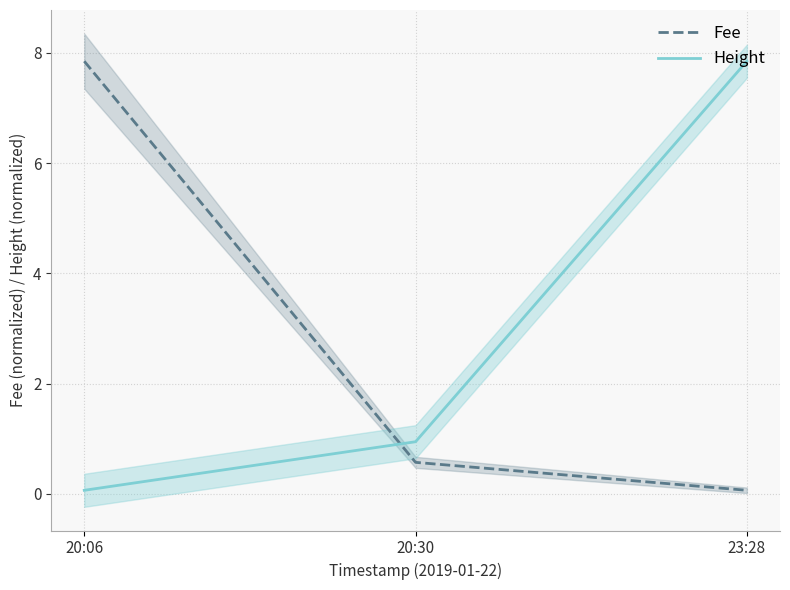

Reading left to right, what are all the values shown in this chart?

Fee: 7.8	0.6	0.1
Height: 0.1	0.9	7.8